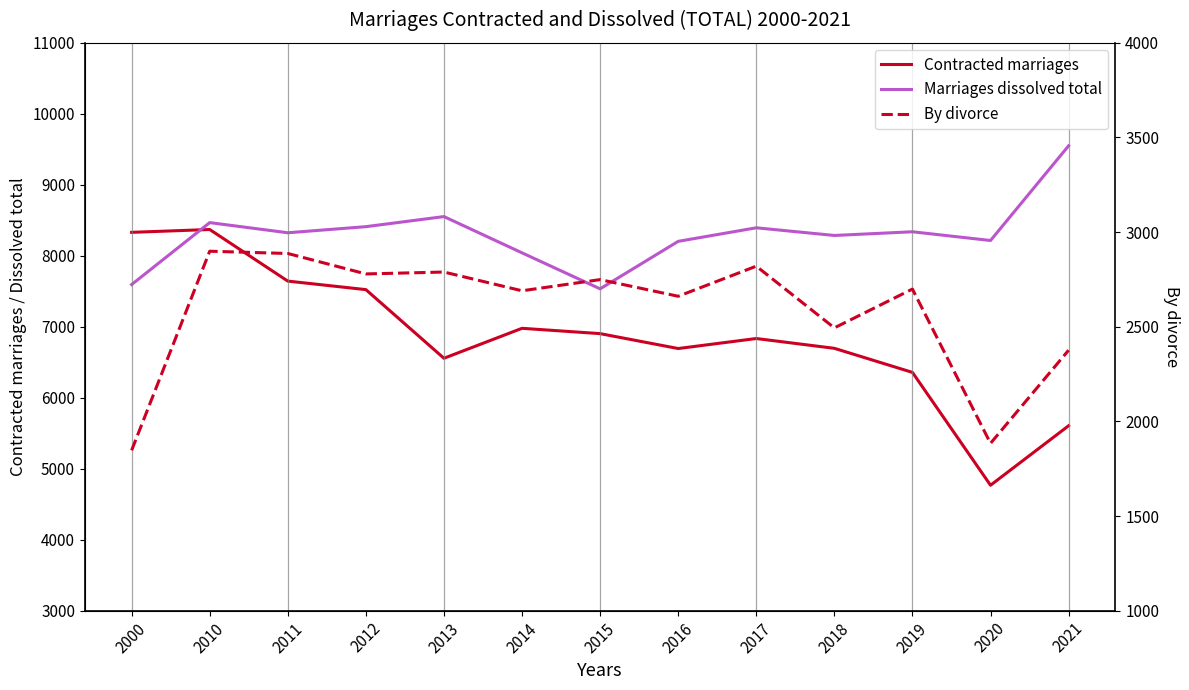

What is the smallest value displayed?

1847